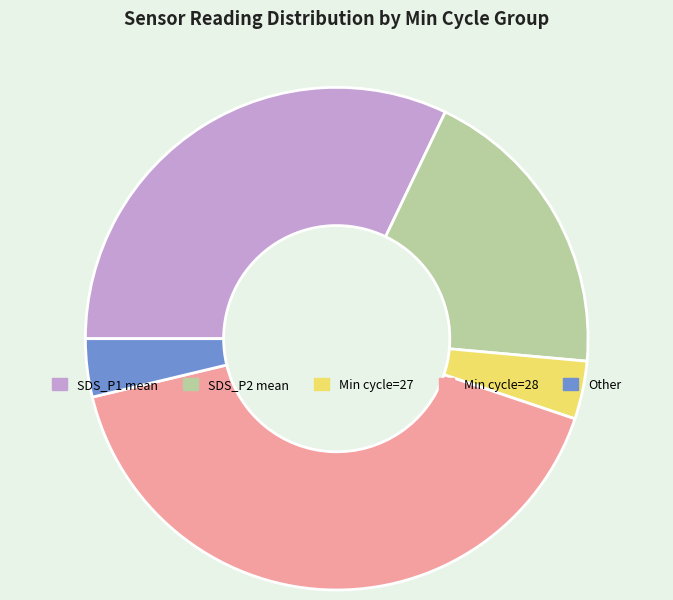

Is there a majority slice in this chart?

No